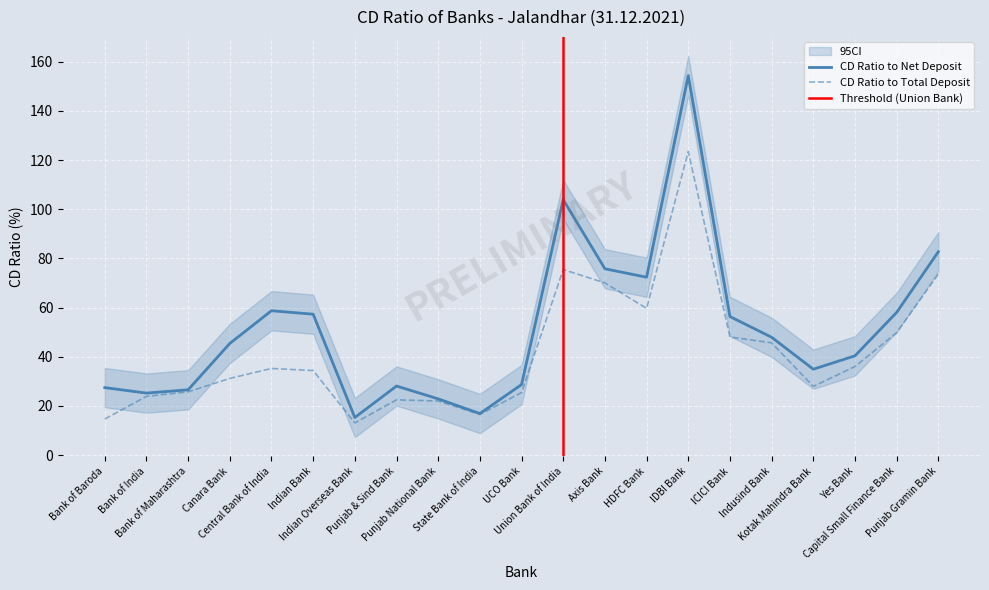

What is the difference between the maximum and second lowest values in the CD Ratio to Net Deposit series?

137.5